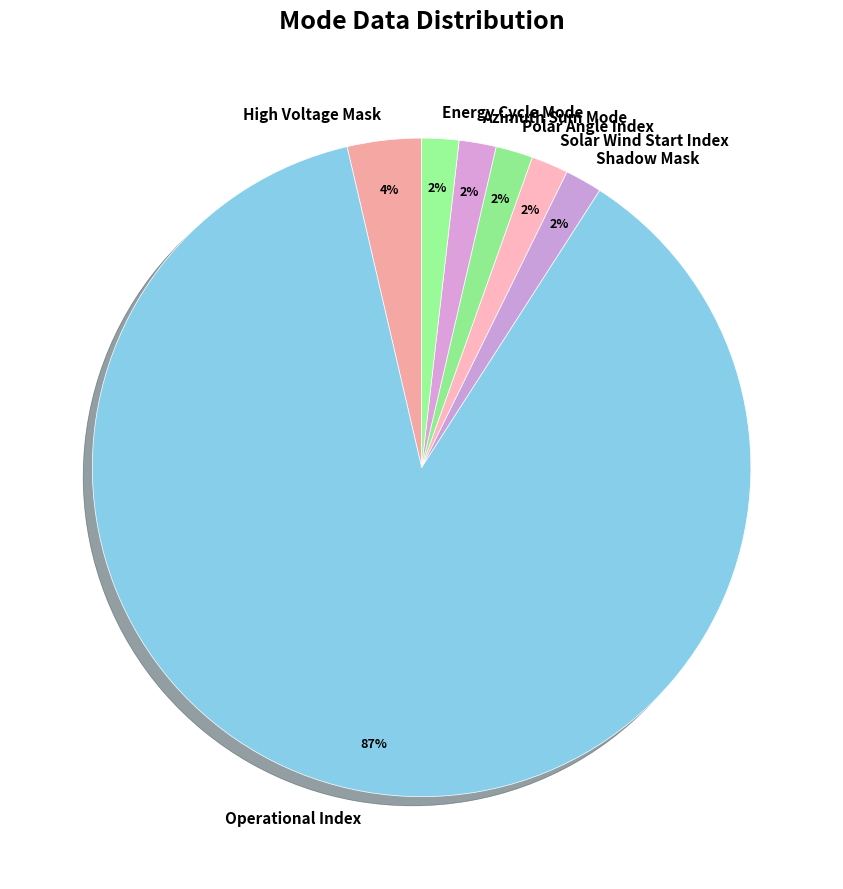

To the nearest percent, what portion does Azimuth Sum Mode represent?

2%